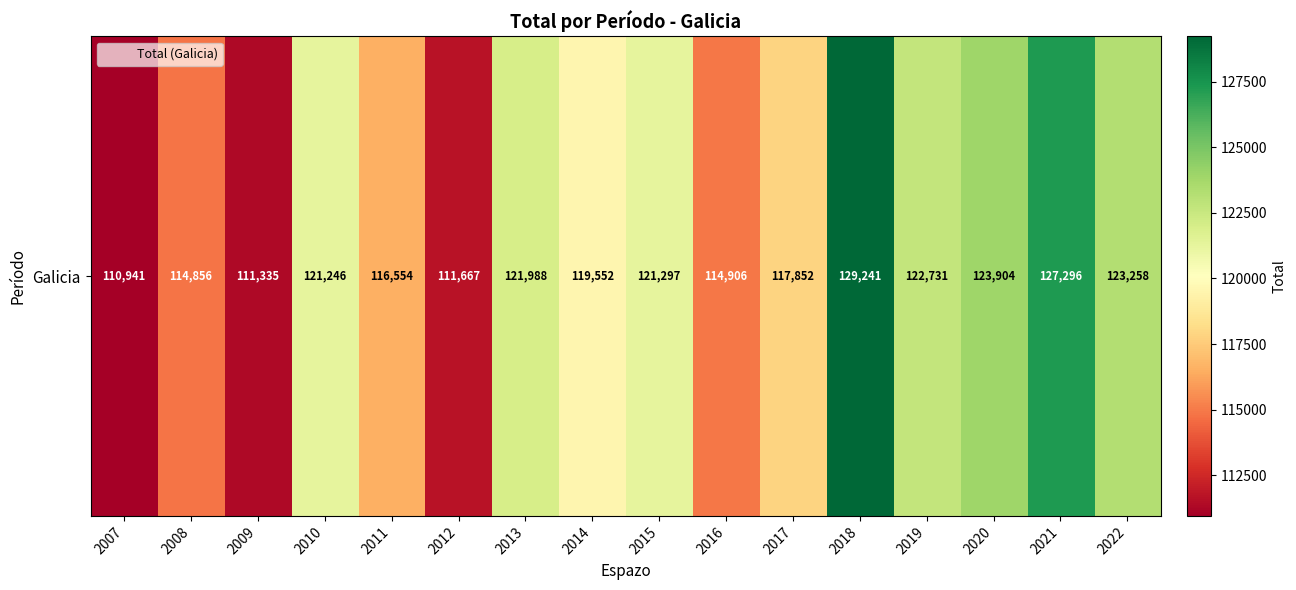

What is the change in value from 2011 to 2020?

+7350